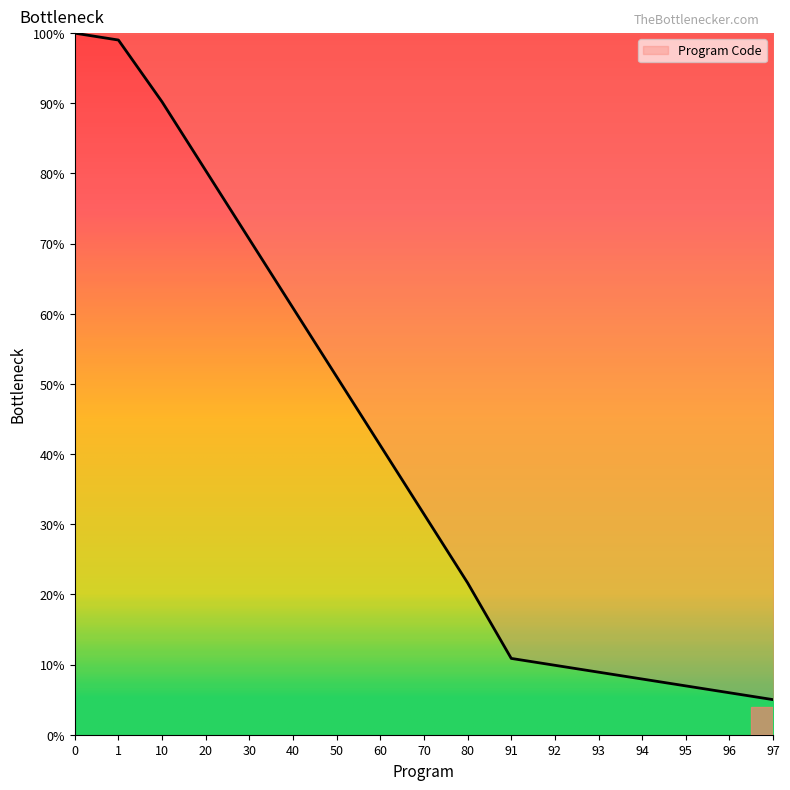

True or false: the data shows 11.5 at 95.

False